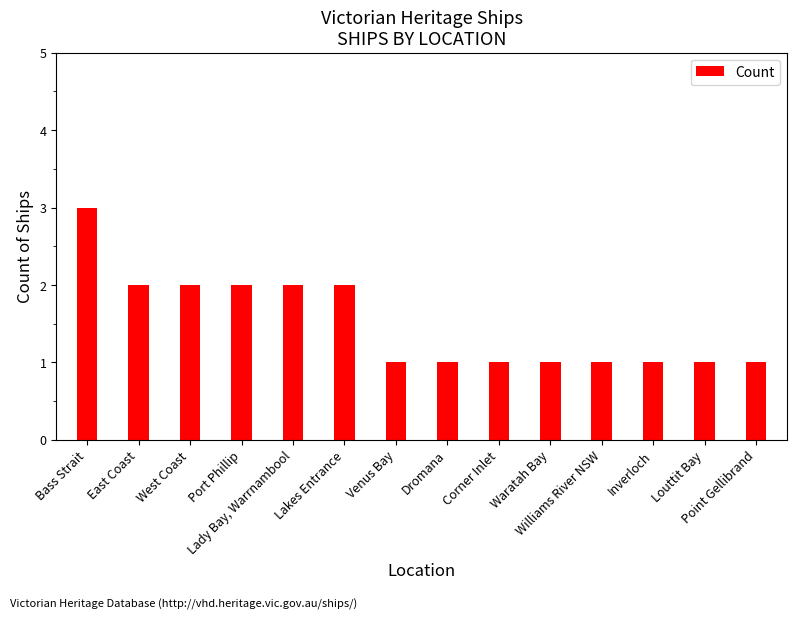

What is the greatest value displayed?

3